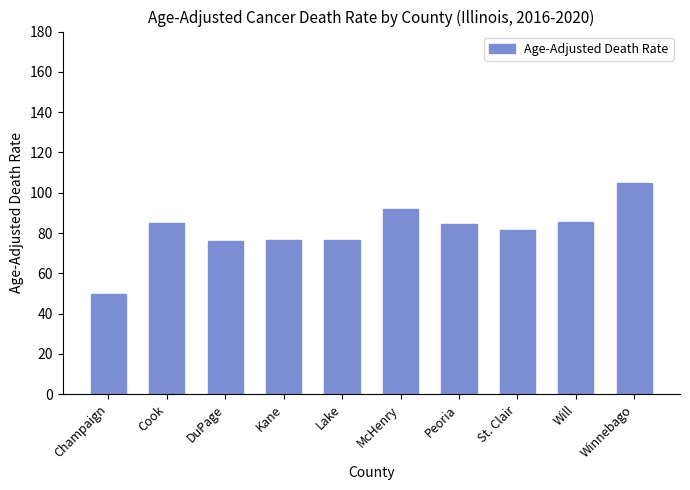

What is the ratio of the value at St. Clair to the value at DuPage?

1.1